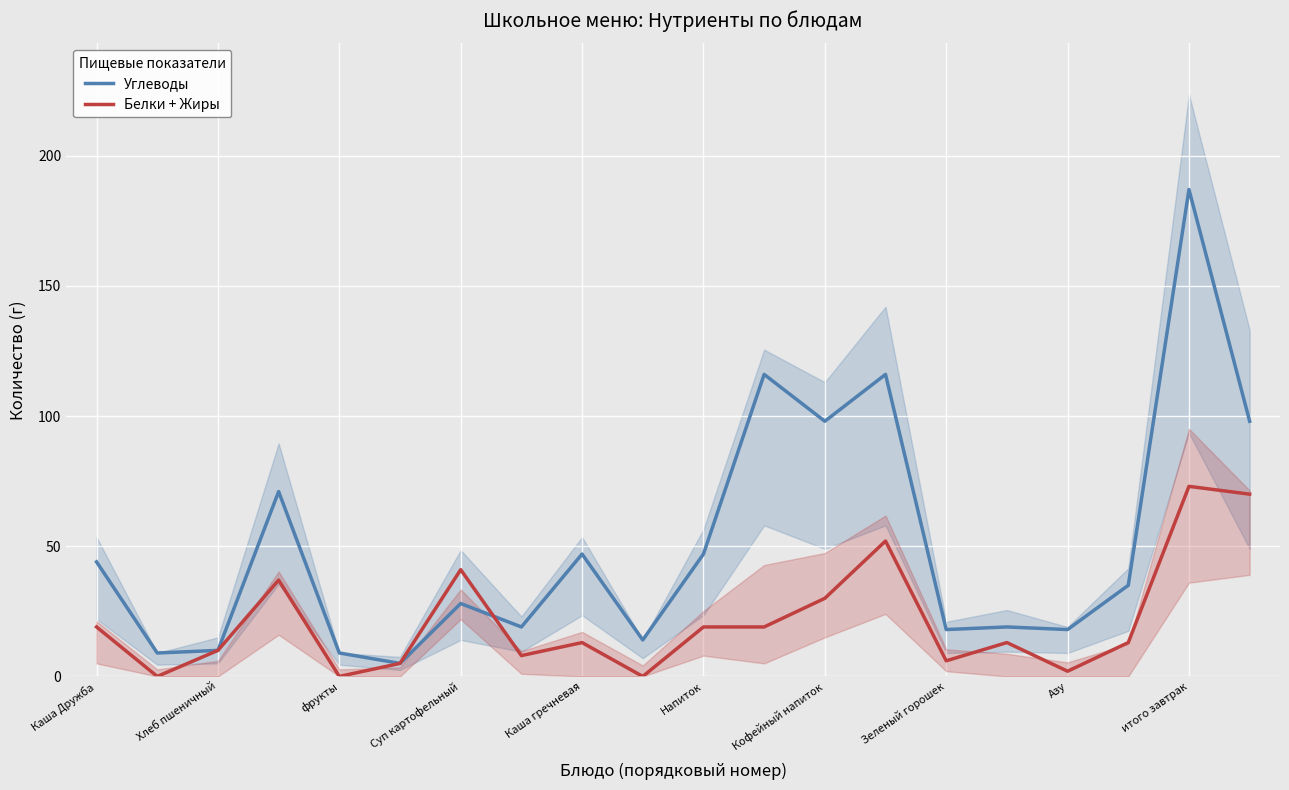

List the series in order of their peak value, highest first.

Углеводы, Белки + Жиры